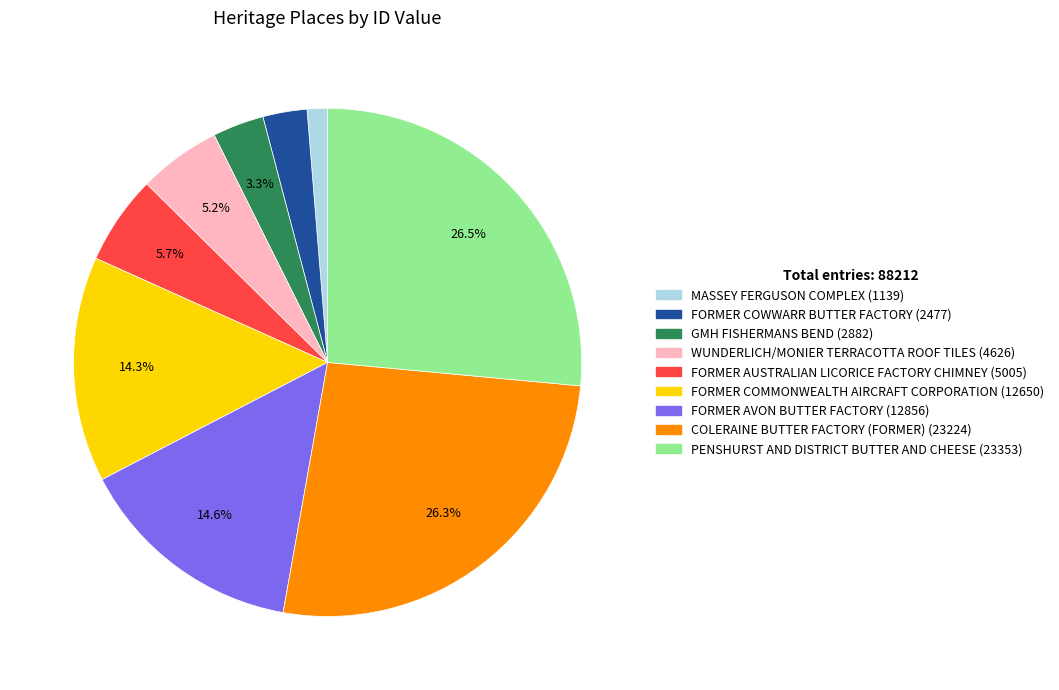

What is the smallest slice in the pie chart?

MASSEY FERGUSON COMPLEX